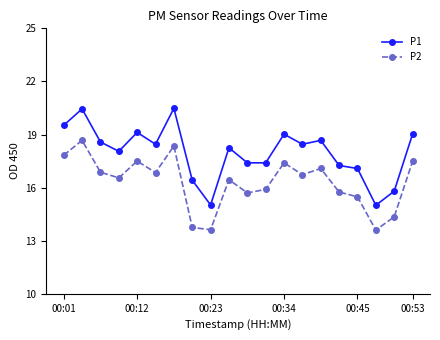

Count the number of data series in this chart.

2